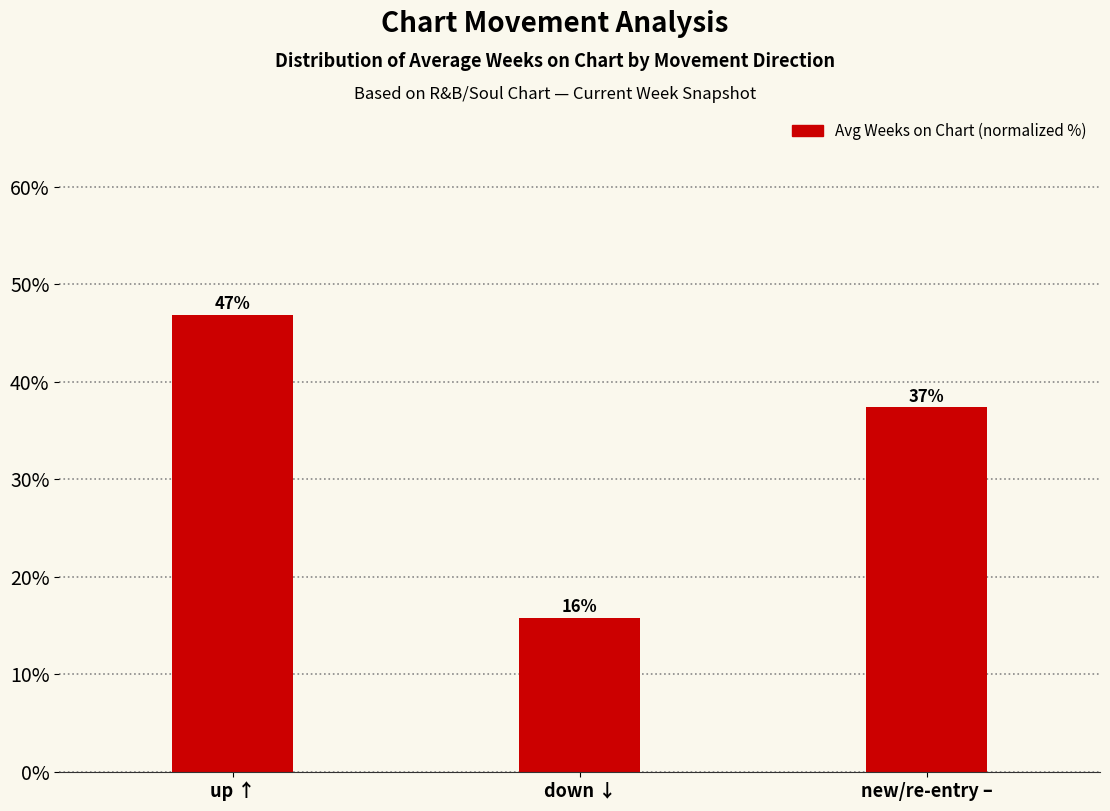

Which label corresponds to the smallest value in the chart?

down ↓